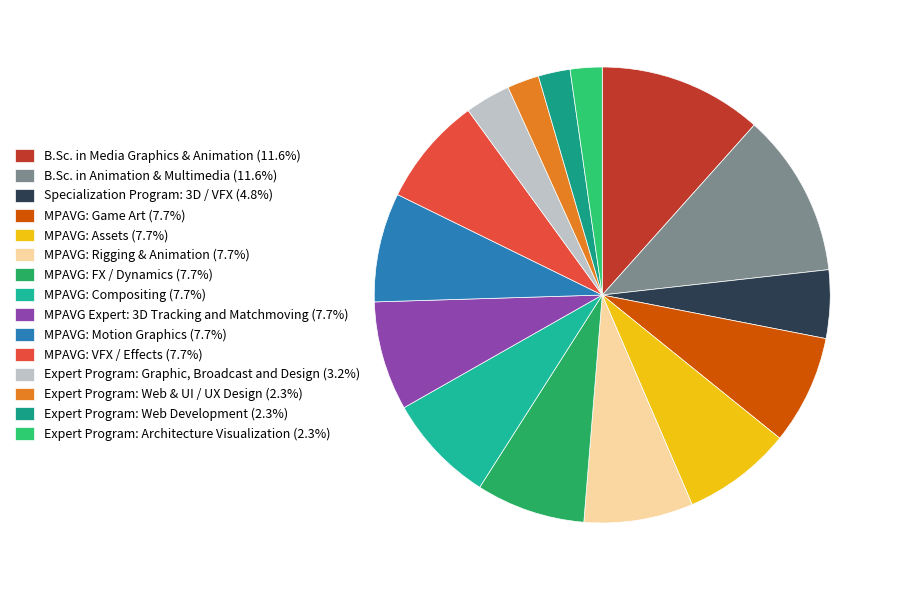

Rank the categories by value from lowest to highest.

Expert Program: Web & UI / UX Design, Expert Program: Web Development, Expert Program: Architecture Visualization, Expert Program: Graphic, Broadcast and Design, Specialization Program: 3D / VFX, MPAVG: Game Art, MPAVG: Assets, MPAVG: Rigging & Animation, MPAVG: FX / Dynamics, MPAVG: Compositing, MPAVG Expert: 3D Tracking and Matchmoving, MPAVG: Motion Graphics, MPAVG: VFX / Effects, B.Sc. in Media Graphics & Animation, B.Sc. in Animation & Multimedia